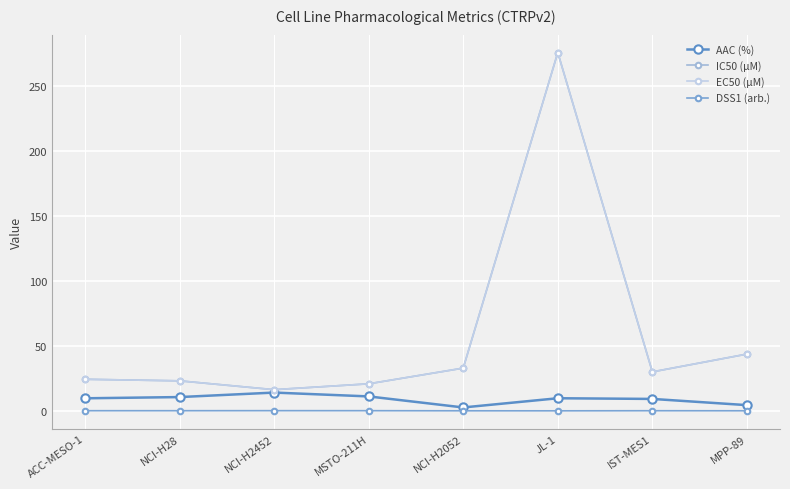

True or false: AAC (%) has a value of 17.7 at NCI-H28.

False